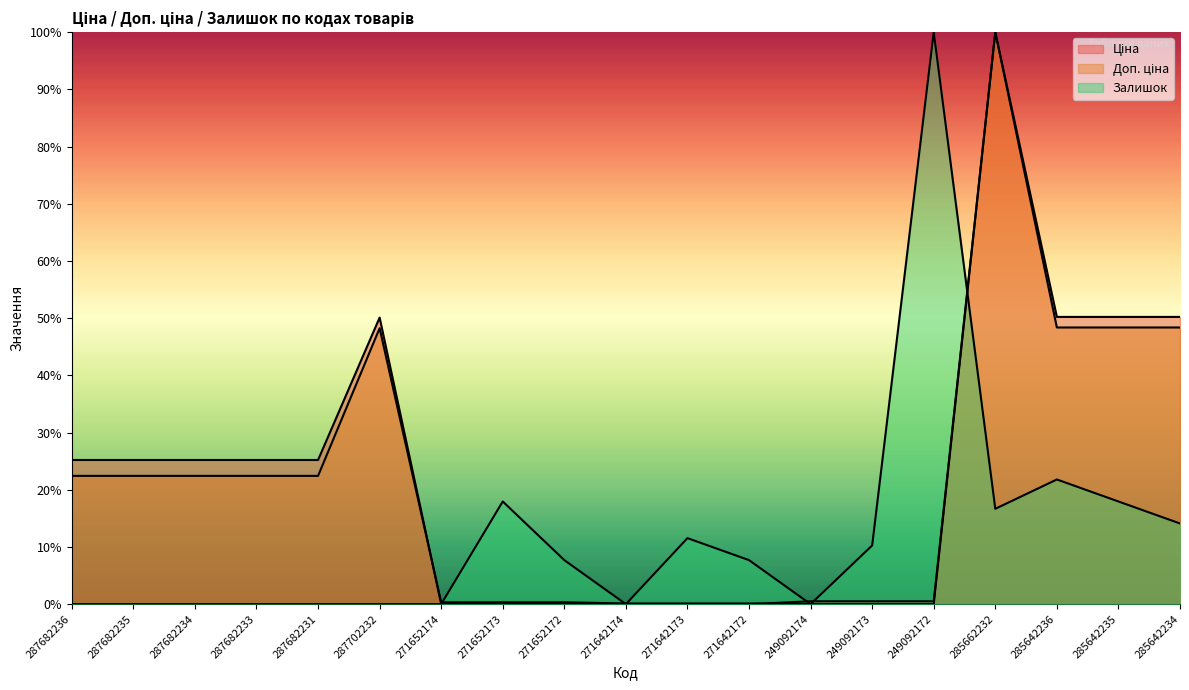

What is the maximum value for Ціна?

1.0